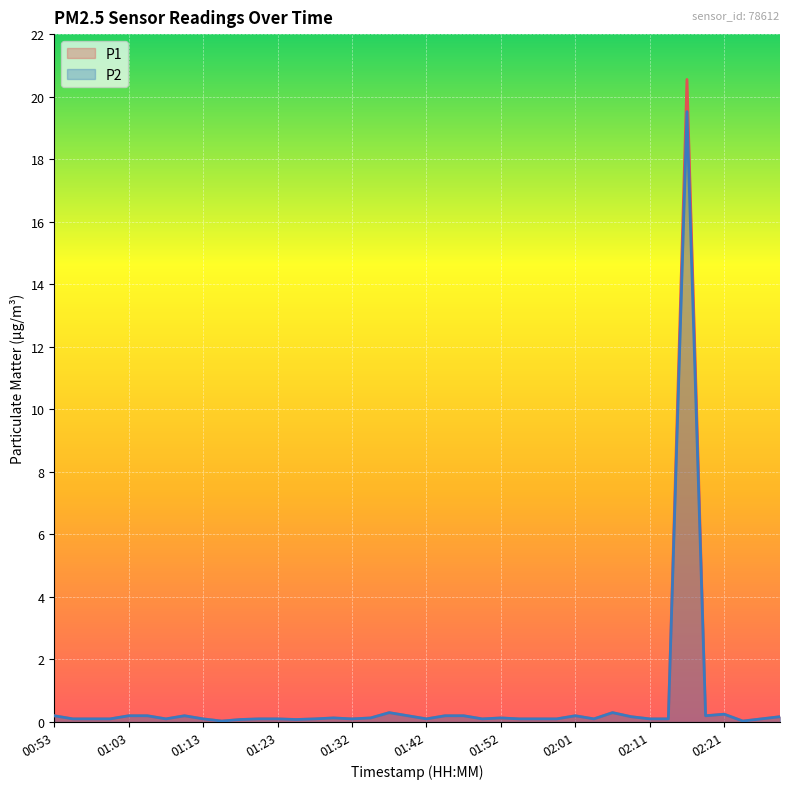

At which category does the chart reach its minimum across all series?

01:15